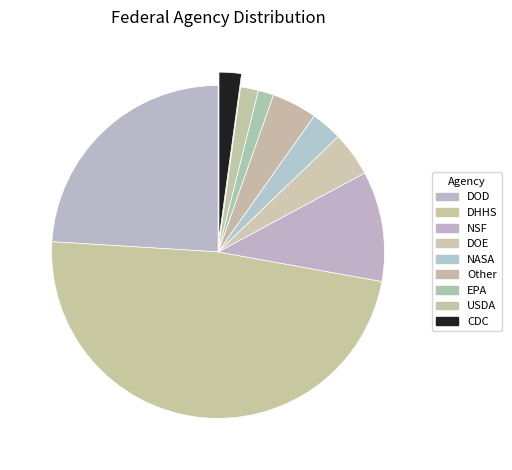

Count the number of slices in the pie.

9